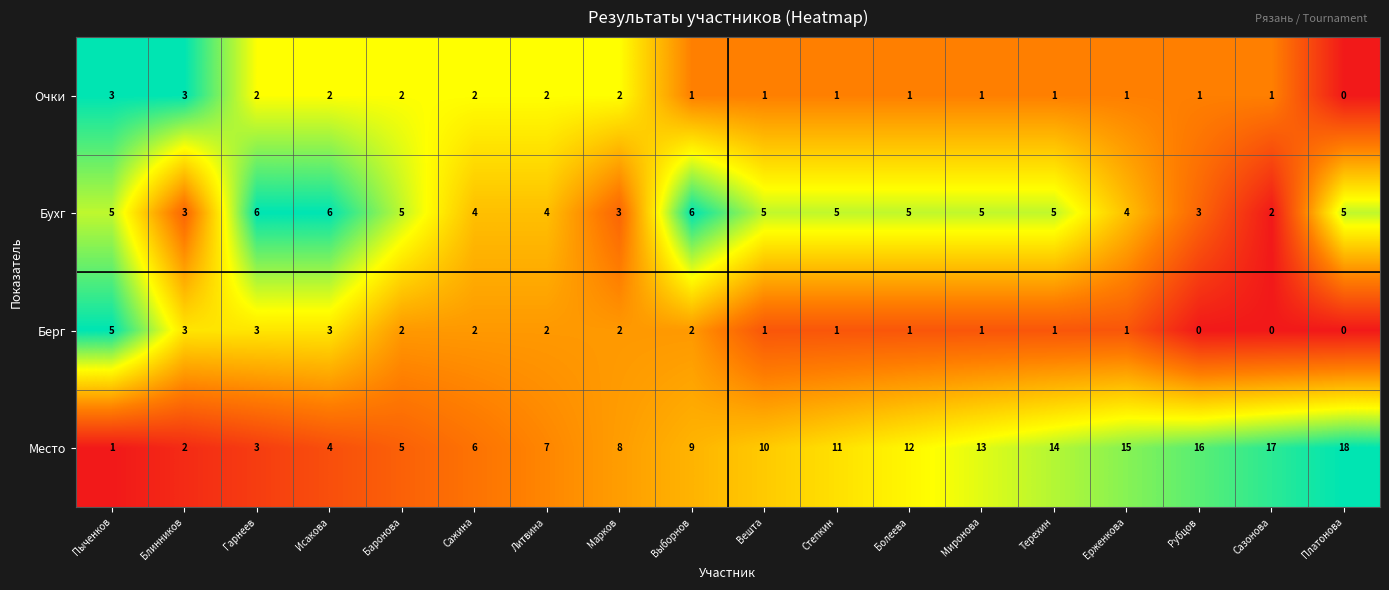

What is the sum of the Очки values at Баронова and Марков?

4